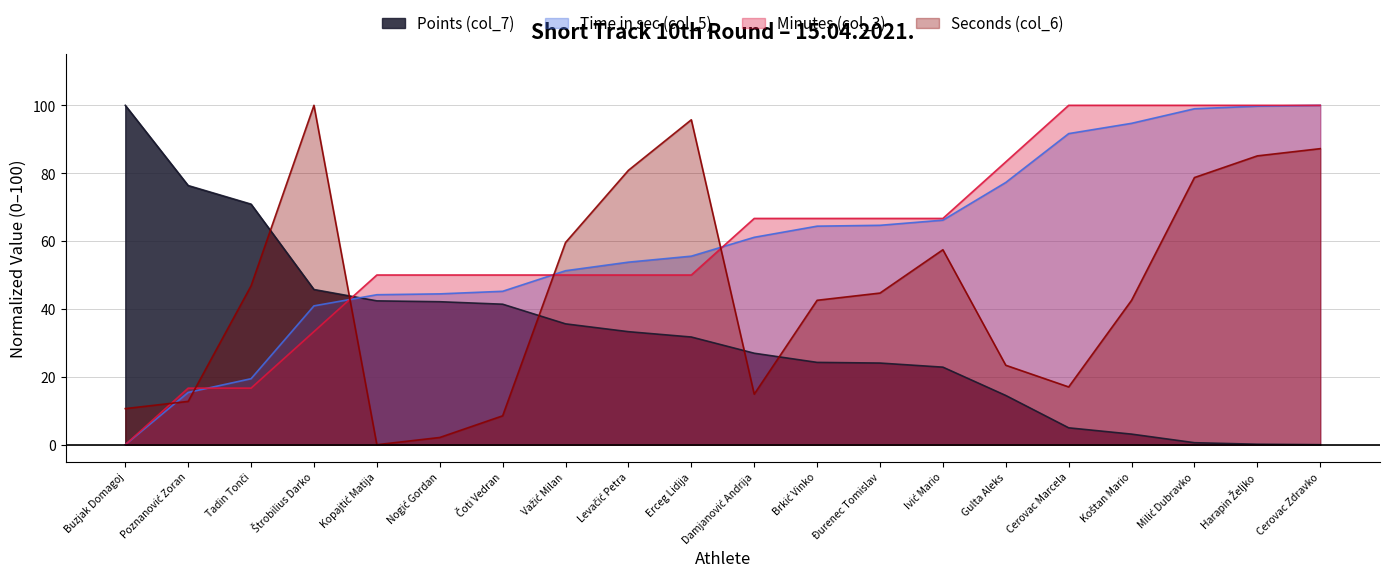

What is the average value of the Time in sec (col_5) series?

59.4